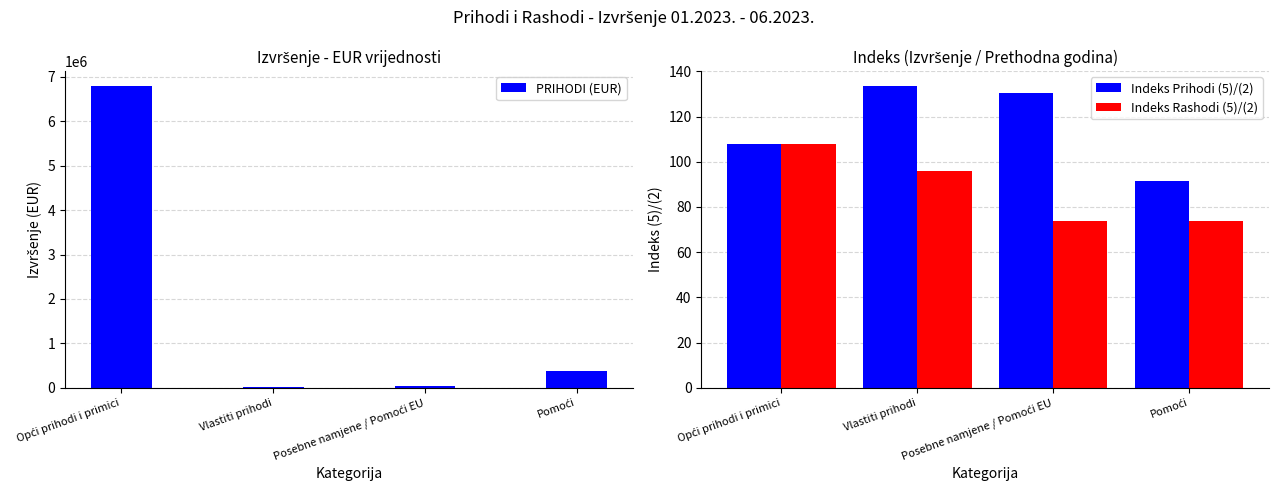

What position from the left is Vlastiti prihodi?

2